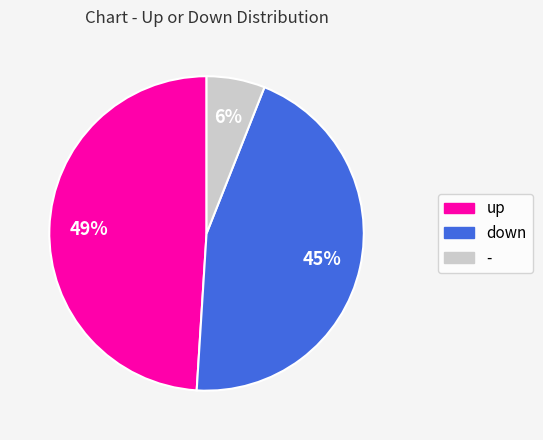

True or false: up accounts for 42% of the total.

False